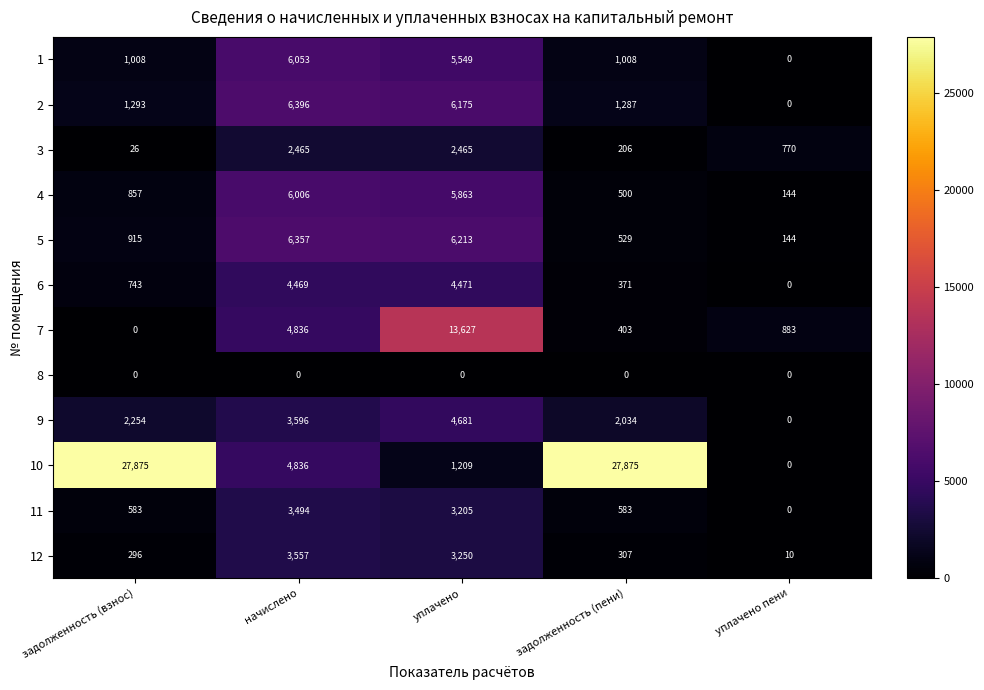

Which category has the lowest value in the 11 series?

уплачено пени